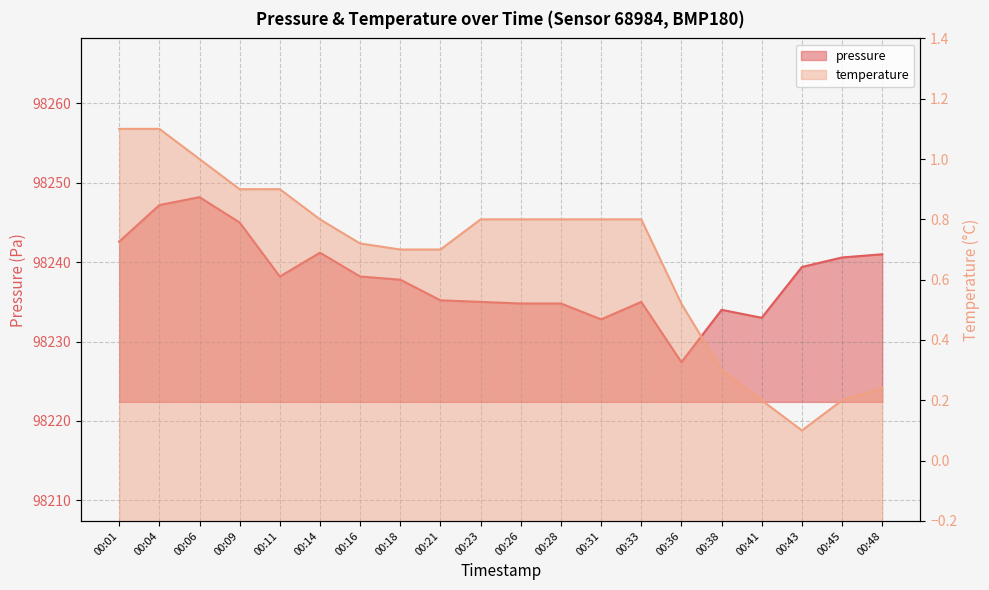

Is the value of pressure at 00:04 greater than the value of temperature at 00:43?

Yes